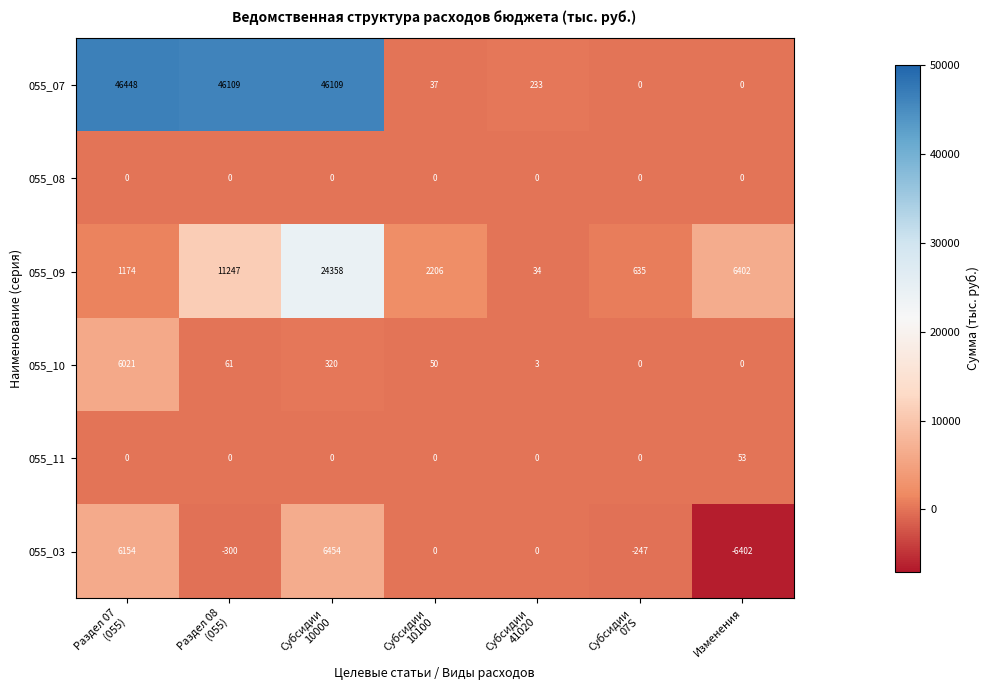

The 055_03 series shows -6402 at Изменения. True or false?

True